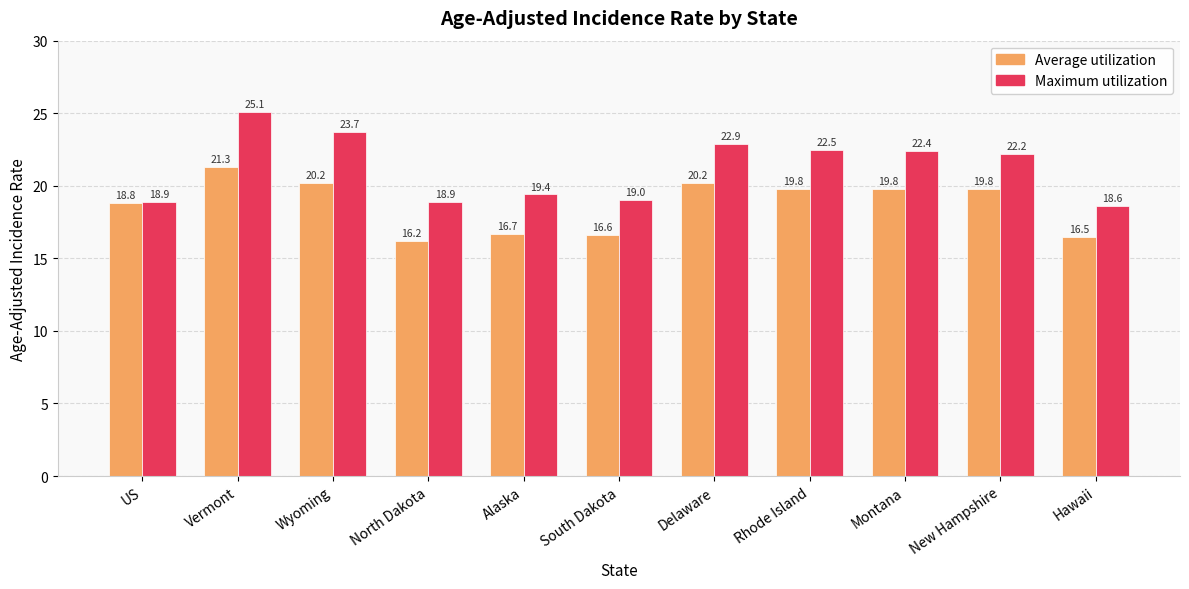

Rank the series by their average value, from highest to lowest.

Maximum utilization, Average utilization